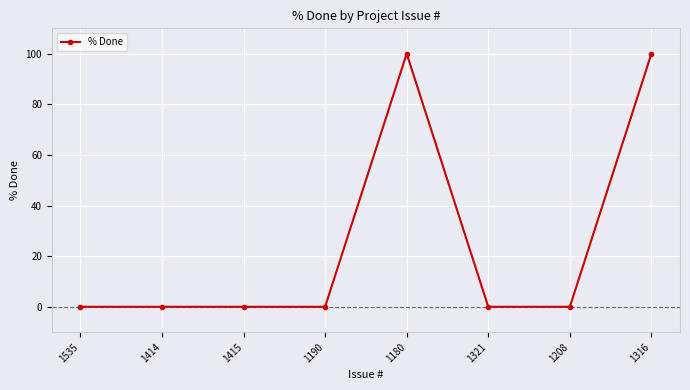

True or false: the data shows -49 at 1190.

False